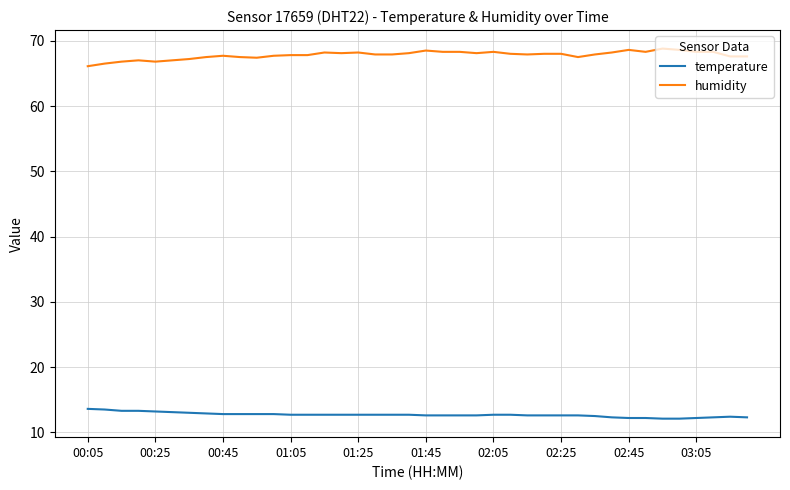

How many lines are shown in the chart?

2